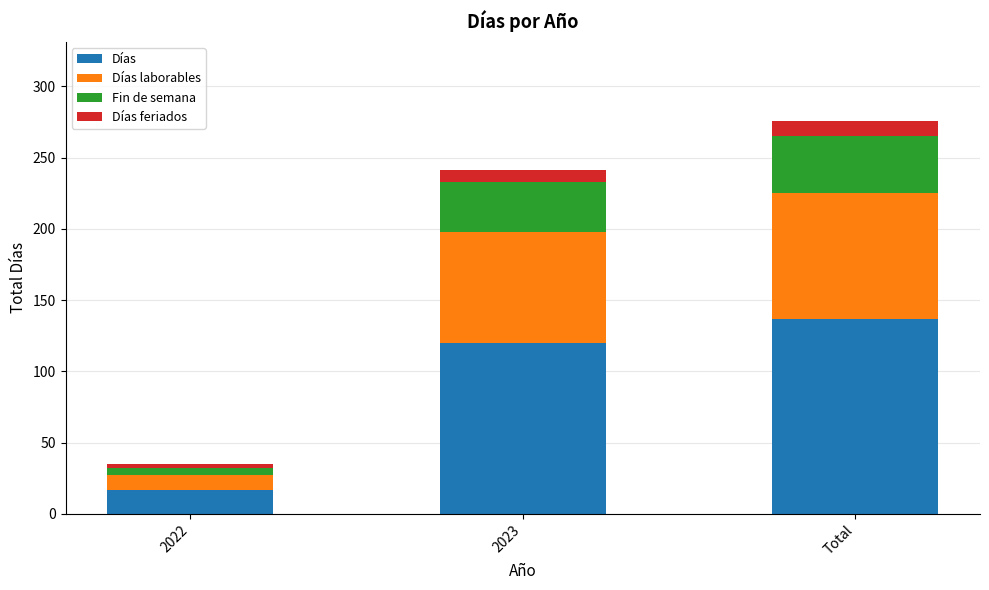

What is the difference between the Días values at 2022 and 2023?

103